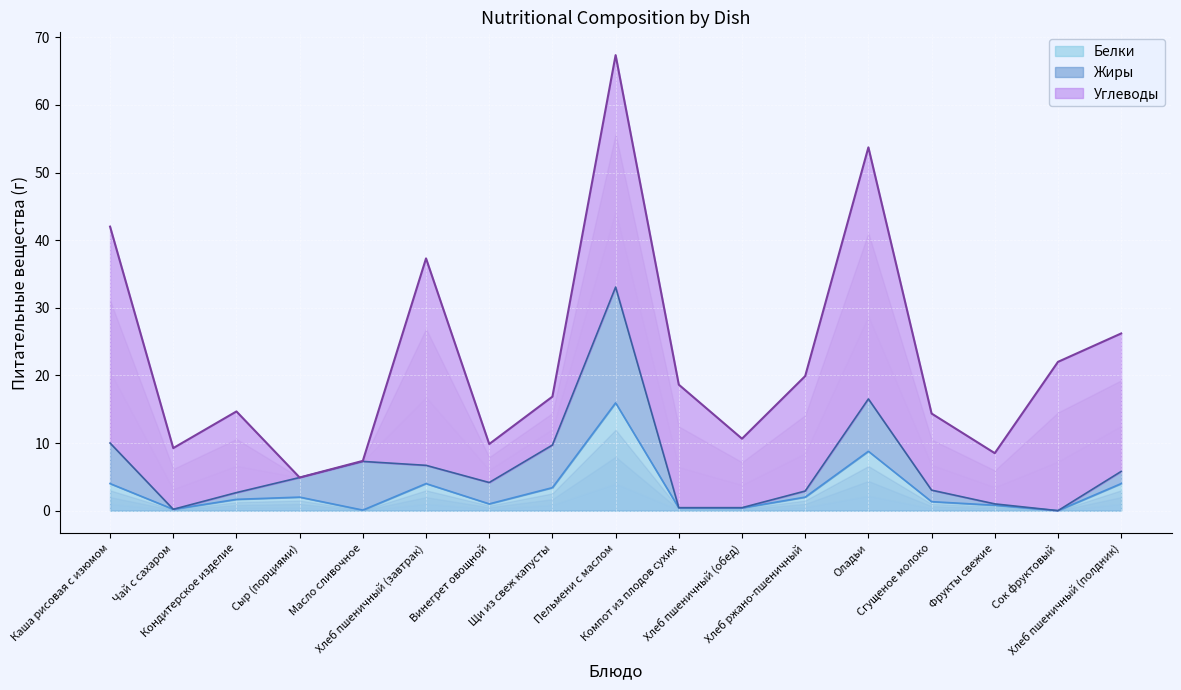

How many times do Углеводы and Жиры cross each other?

2